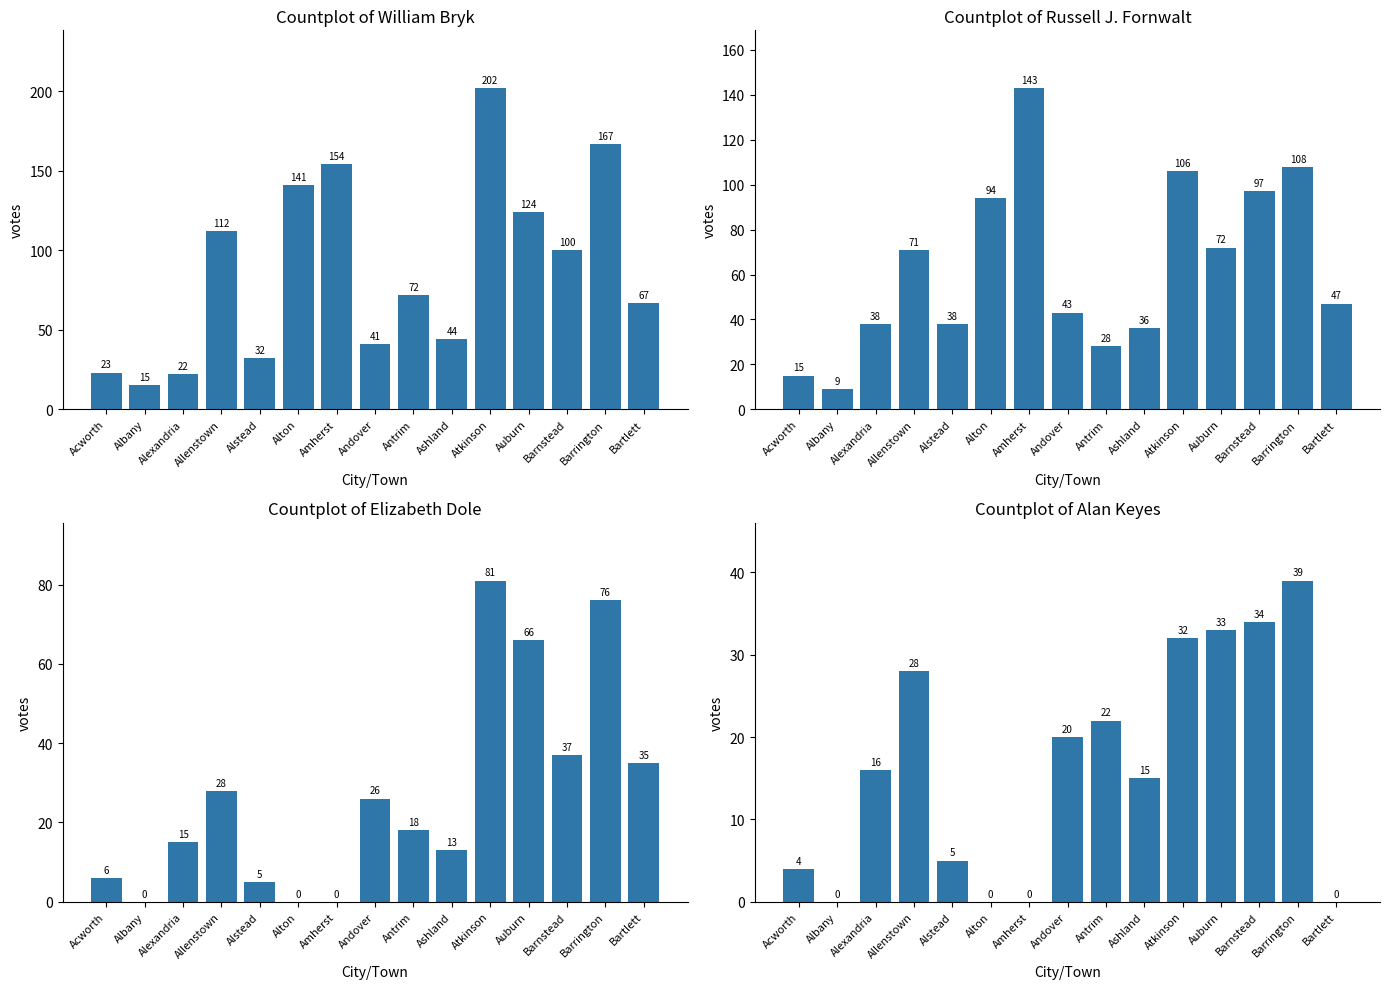

What is the label of the 14th bar from the right?

Albany